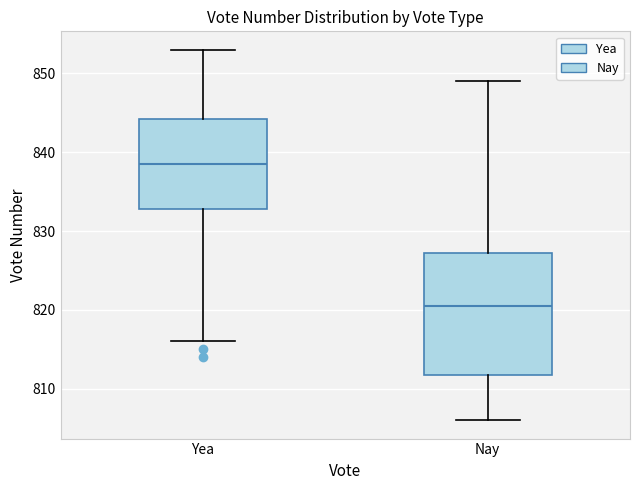

Reading left to right, read every box against the y-axis: the position of its median line, the range the box covers, and the ends of its whiskers. The values are not printed on the chart, so give them approximately, as read against the axis.

Yea: median 839, box 833 to 844, whiskers 816 to 853
Nay: median 821, box 812 to 827, whiskers 806 to 849